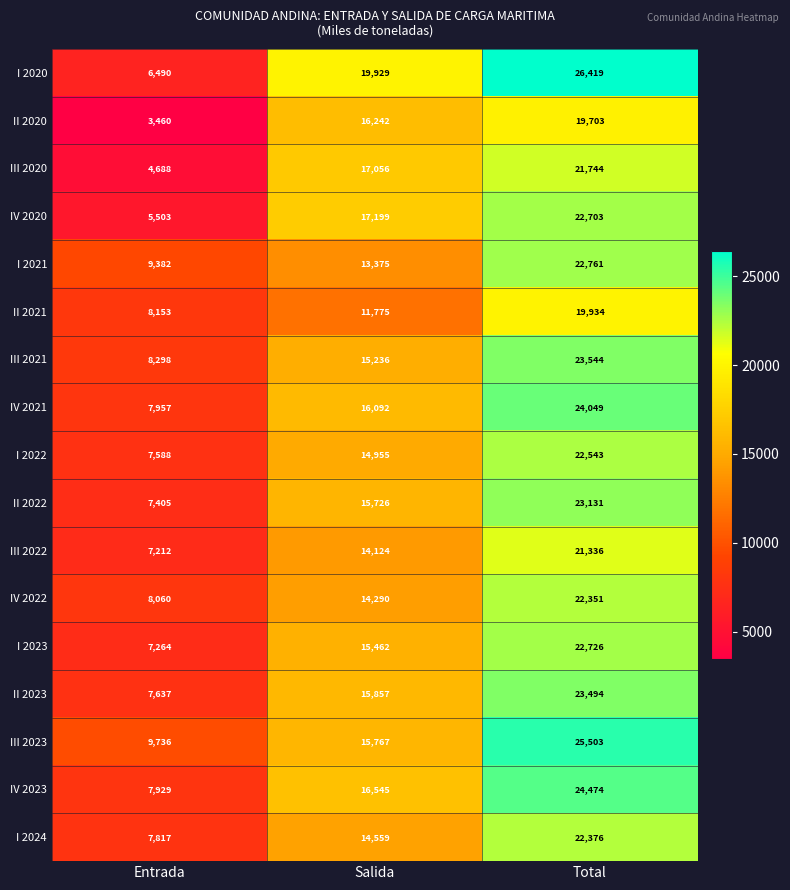

How many IV 2021 values are between 7957 and 24049?

3